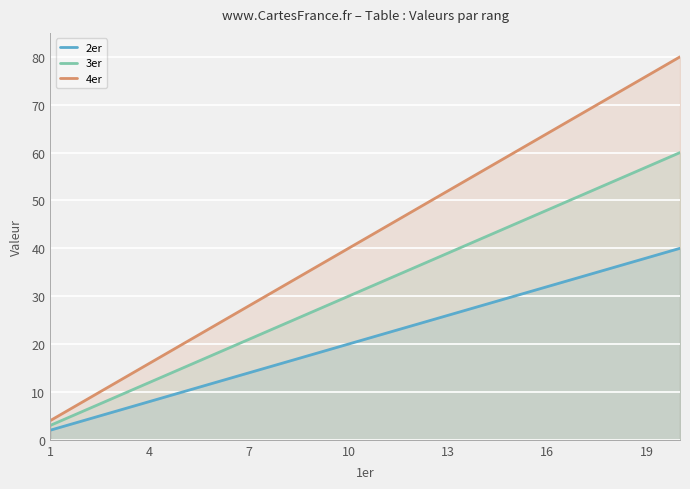

Which category has the lowest value in the 4er series?

1